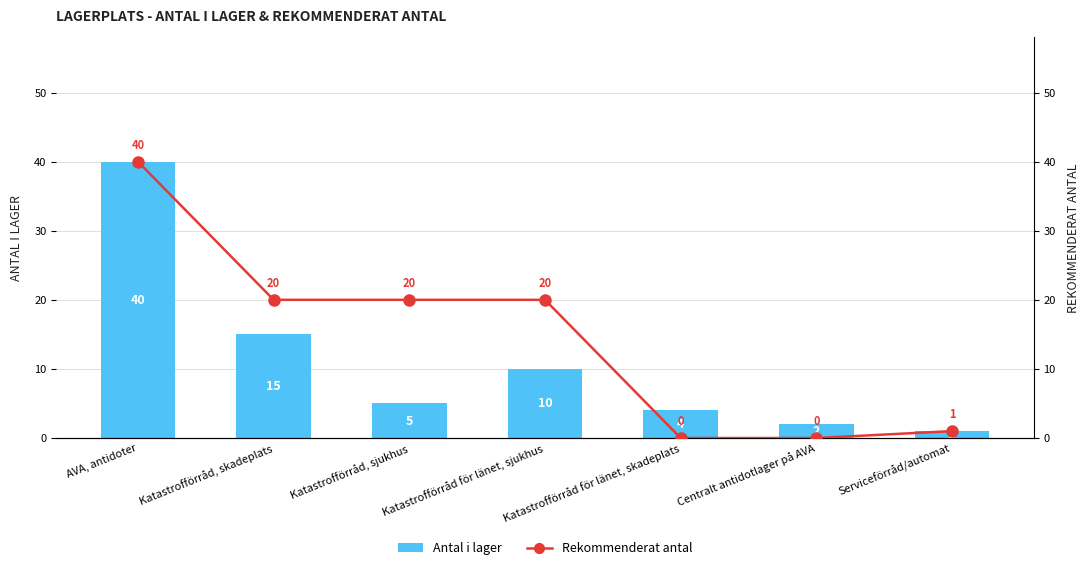

What is the difference between the highest and lowest values at Katastrofförråd för länet, skadeplats?

4